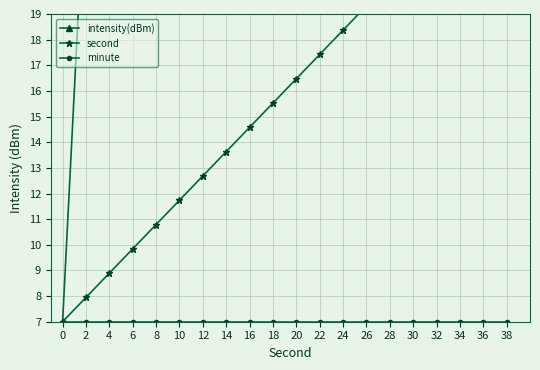

What is the spread (max minus min) of values at 18?

17.1